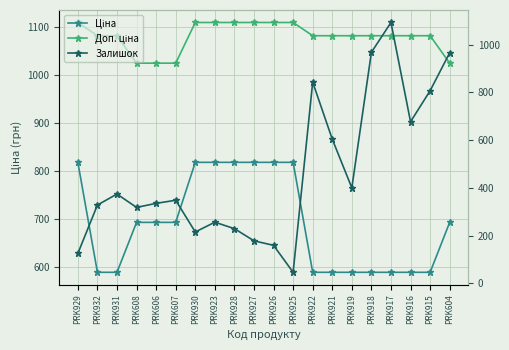

Rank the categories by Залишок value from lowest to highest.

PRK925, PRK929, PRK926, PRK927, PRK930, PRK928, PRK923, PRK608, PRK932, PRK606, PRK607, PRK931, PRK919, PRK921, PRK916, PRK915, PRK922, PRK604, PRK918, PRK917